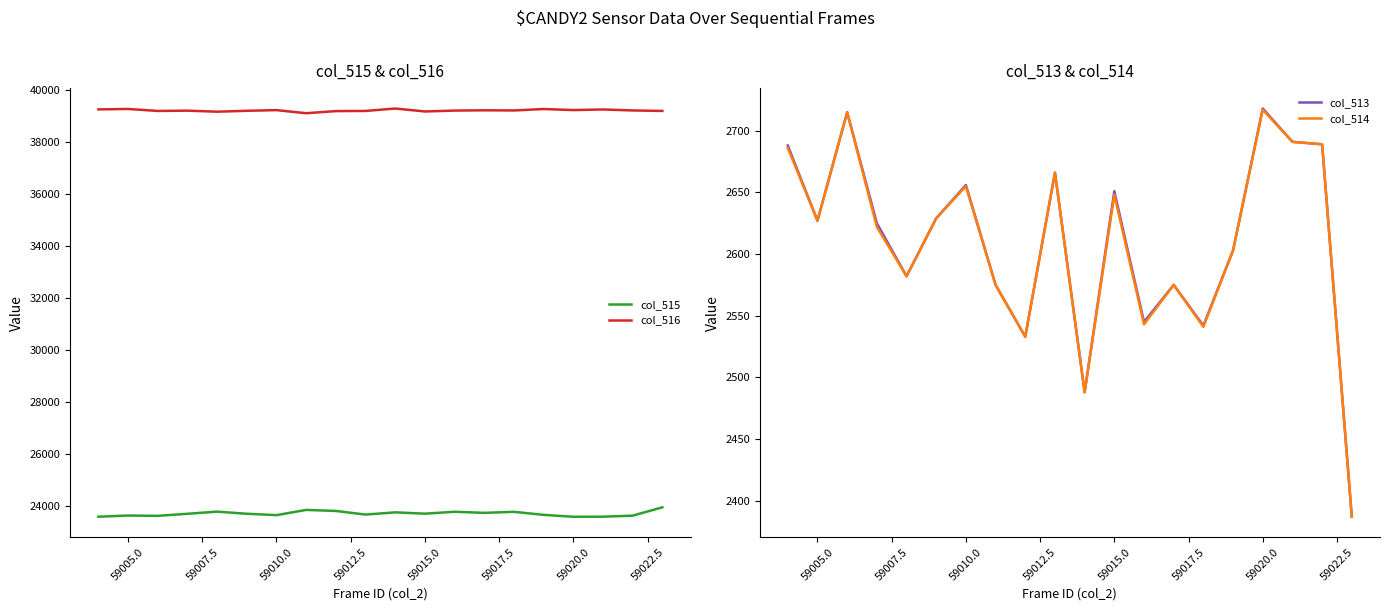

Reading right to left, list all the values displayed in this chart.

col_515: 23949	23628	23588	23585	23659	23775	23736	23777	23705	23755	23670	23809	23849	23648	23701	23783	23700	23621	23633	23588
col_516: 39199	39218	39256	39232	39273	39218	39224	39213	39179	39292	39199	39193	39111	39231	39205	39170	39210	39199	39275	39259
col_513: 2387	2689	2691	2718	2603	2542	2575	2545	2651	2488	2666	2533	2575	2656	2629	2582	2625	2715	2627	2688
col_514: 2387	2689	2691	2717	2603	2541	2575	2543	2648	2488	2666	2533	2575	2655	2629	2582	2622	2715	2627	2686